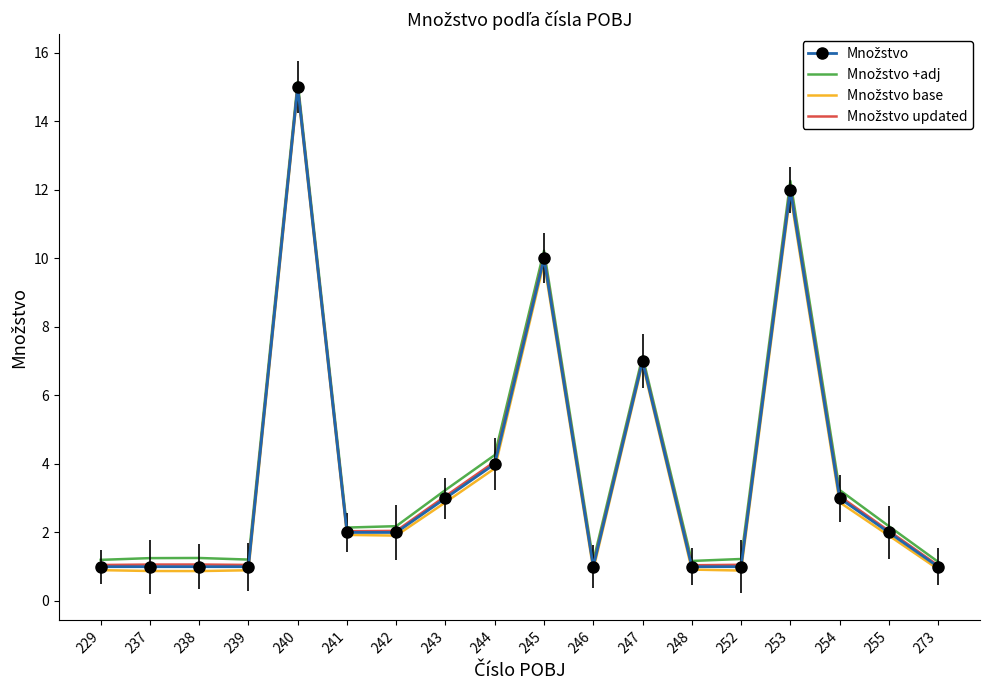

At which category is the sum across all series the highest?

240